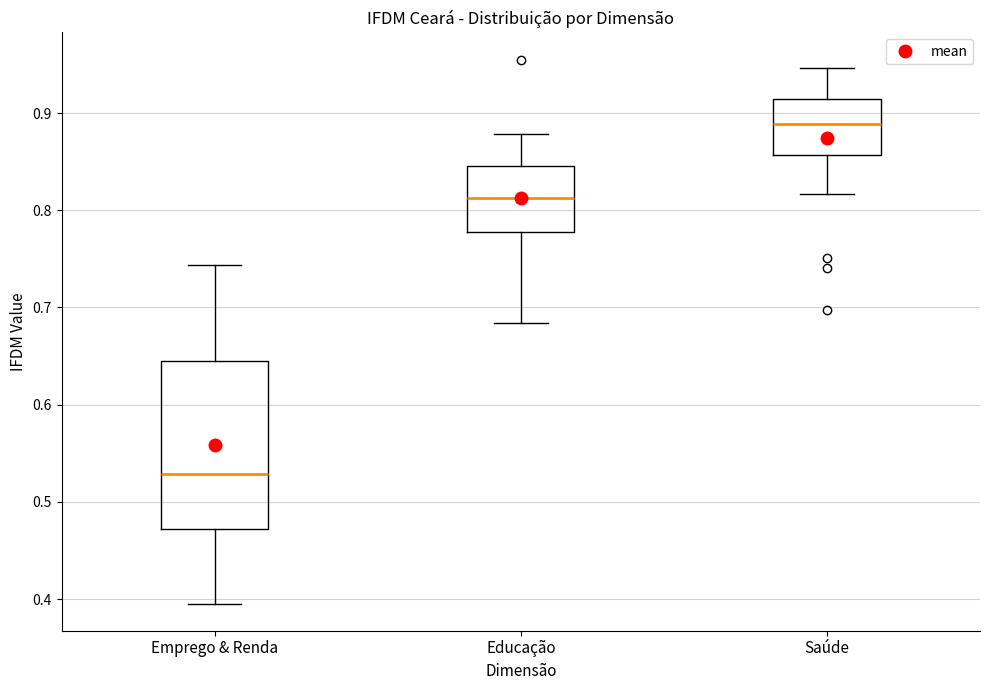

Which box is the tallest, from its lower edge to its upper edge?

Emprego & Renda